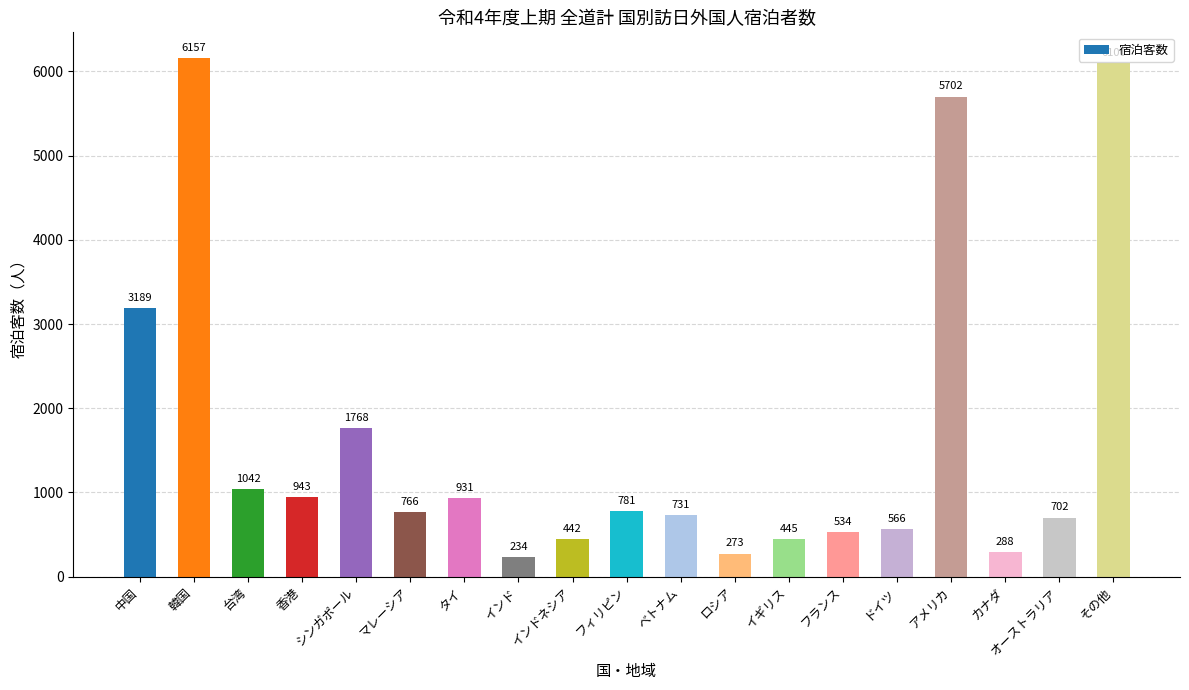

How many data points are less than 766?

9